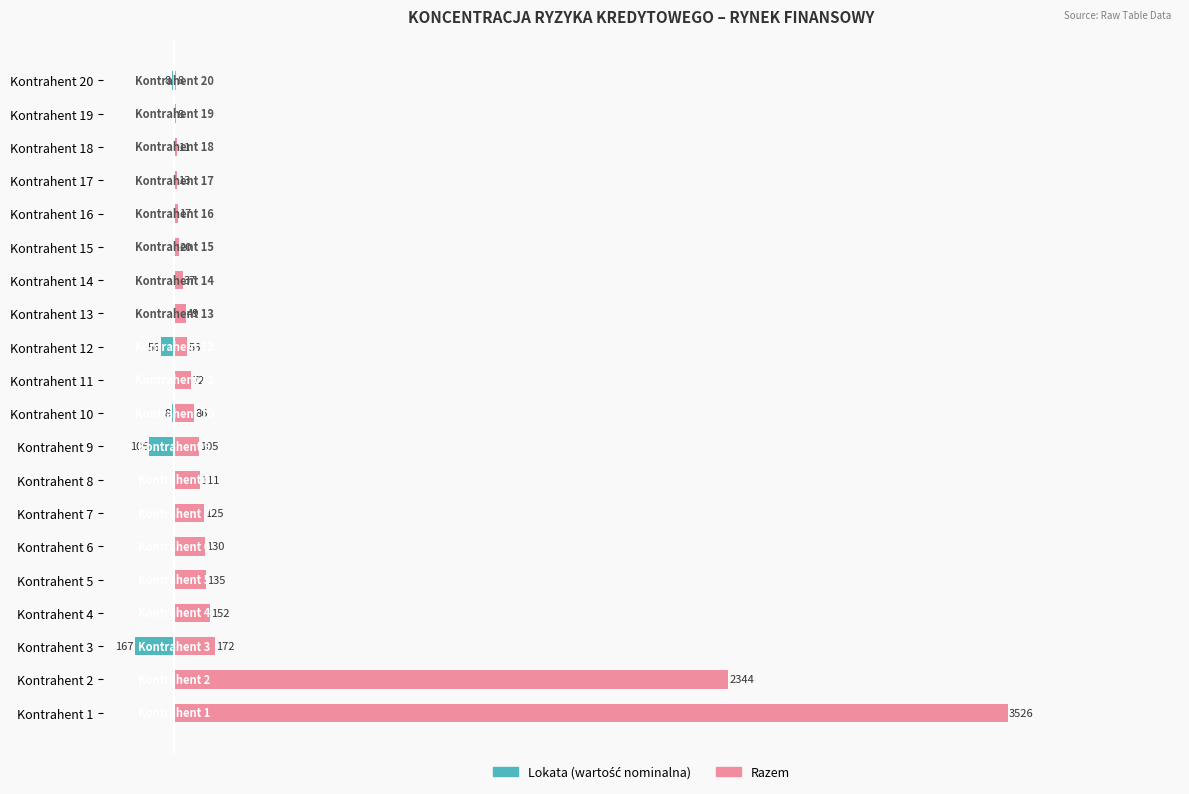

Which series has the largest total across all categories?

Razem